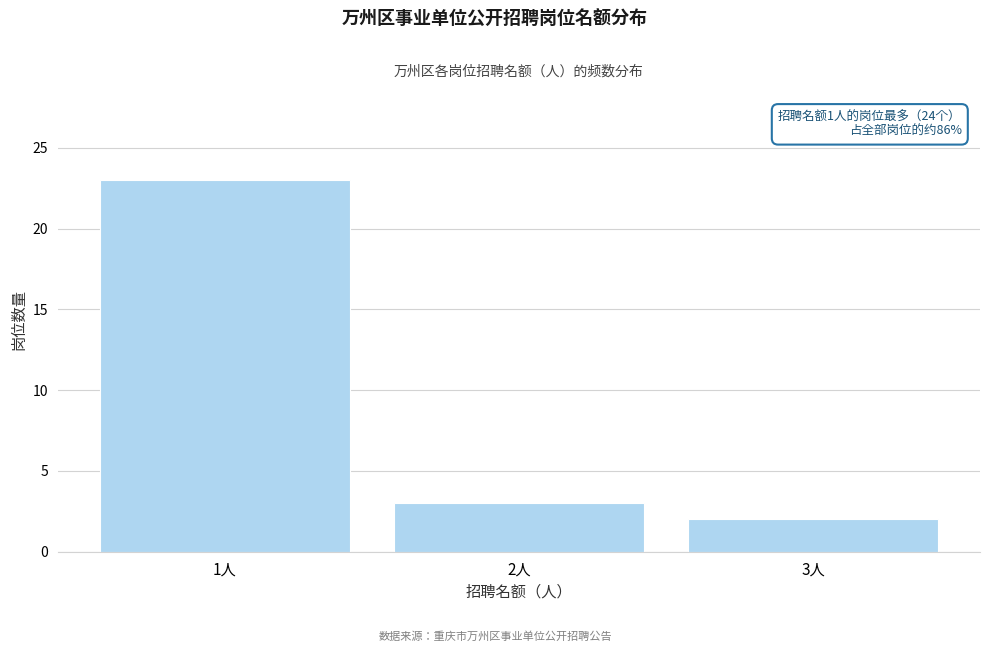

Reading left to right, transcribe all the data shown in this chart.

23	3	2